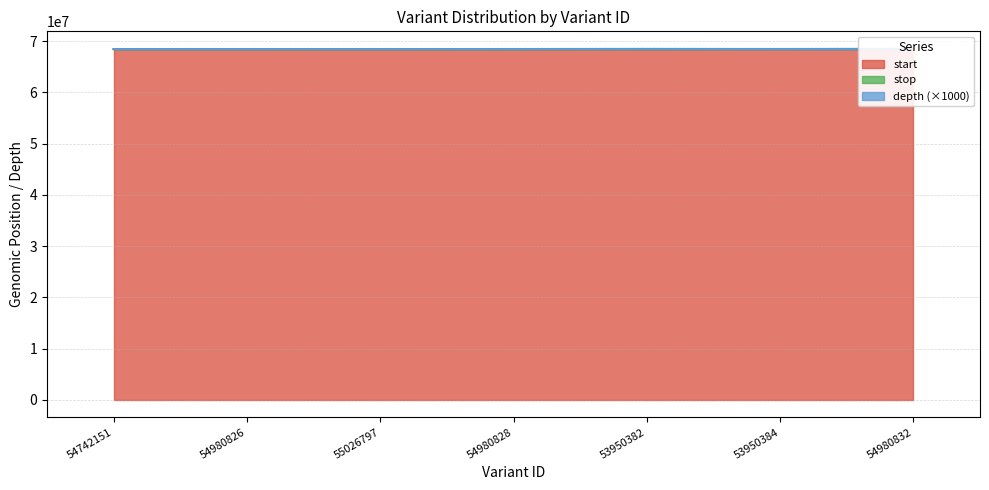

At how many categories does at least one series exceed 68431280?

5